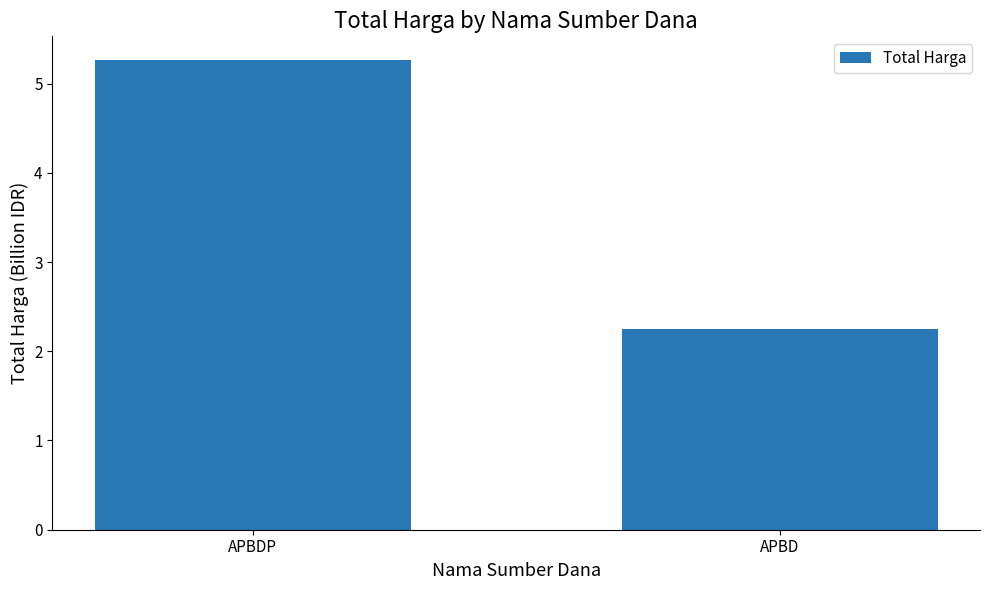

Where is the data nearest to the value 3?

APBD